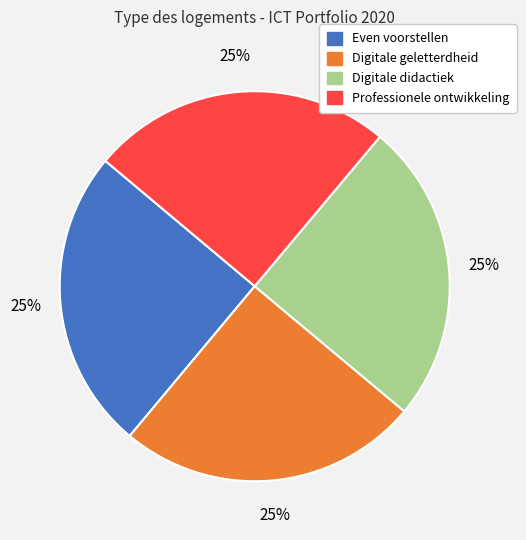

What percentage is the Digitale geletterdheid slice, to the nearest percent?

25%